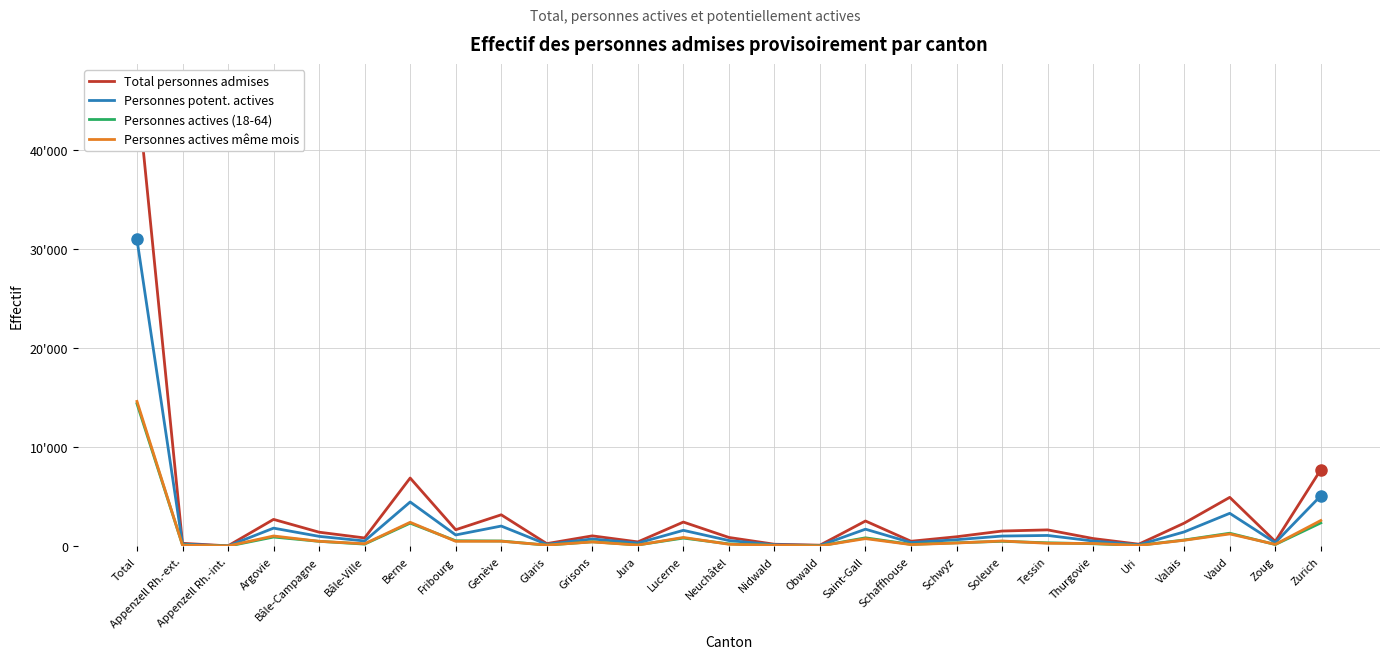

How many data points does each series have?

27